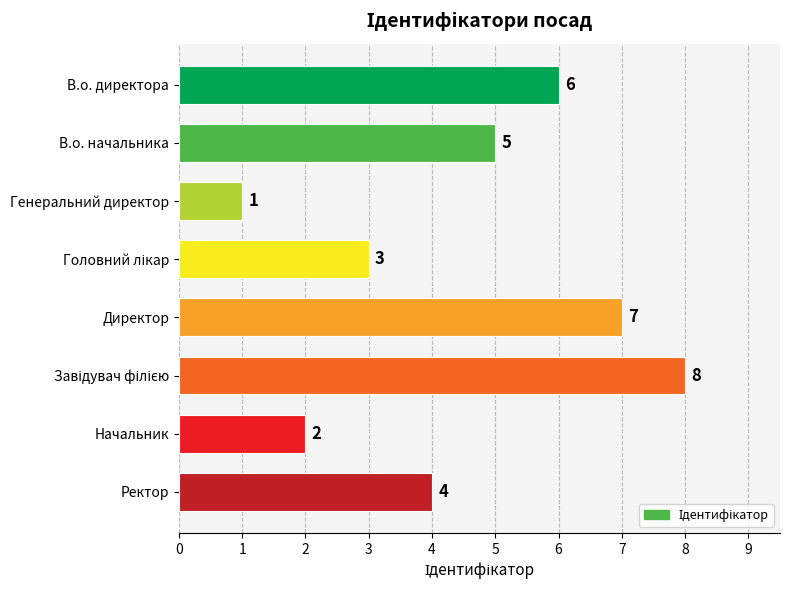

How many bars are there in total?

8